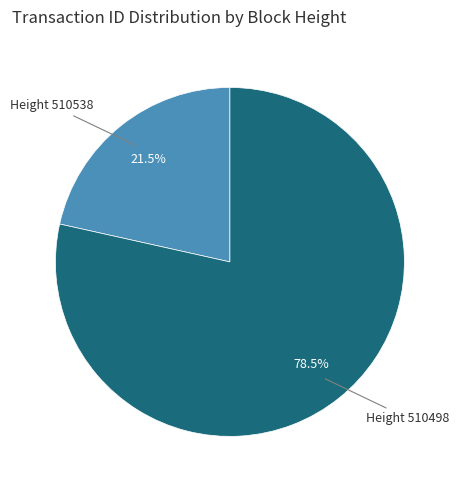

Is there any slice that represents more than half of the pie?

Yes